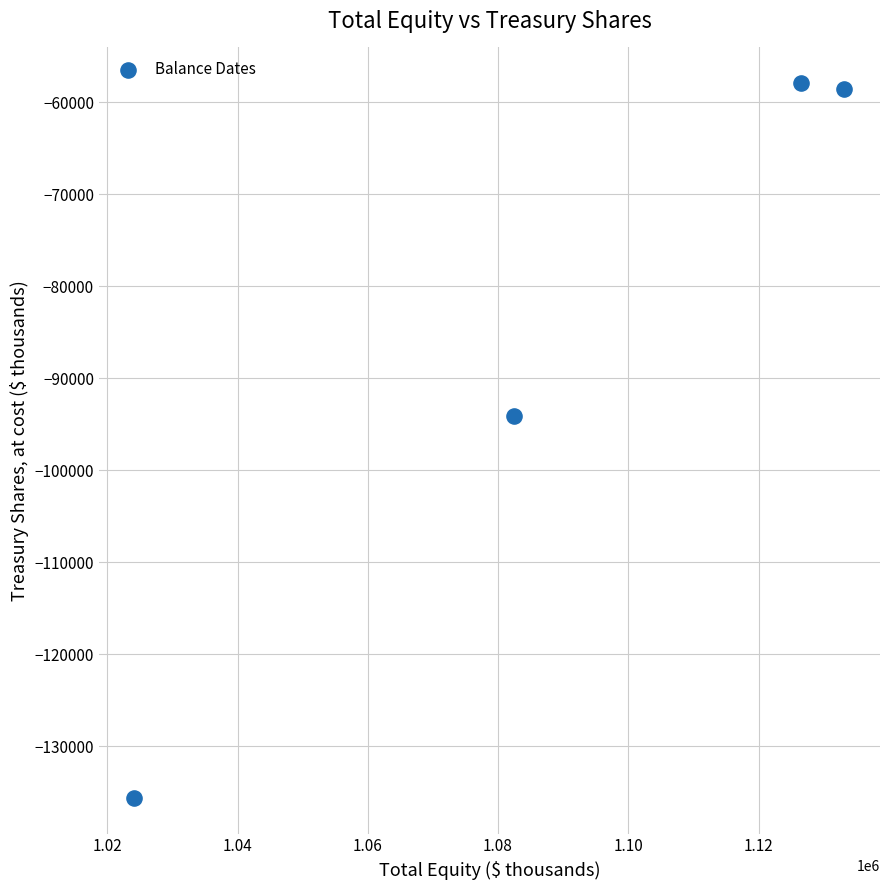

What is the average Y value?

-86535